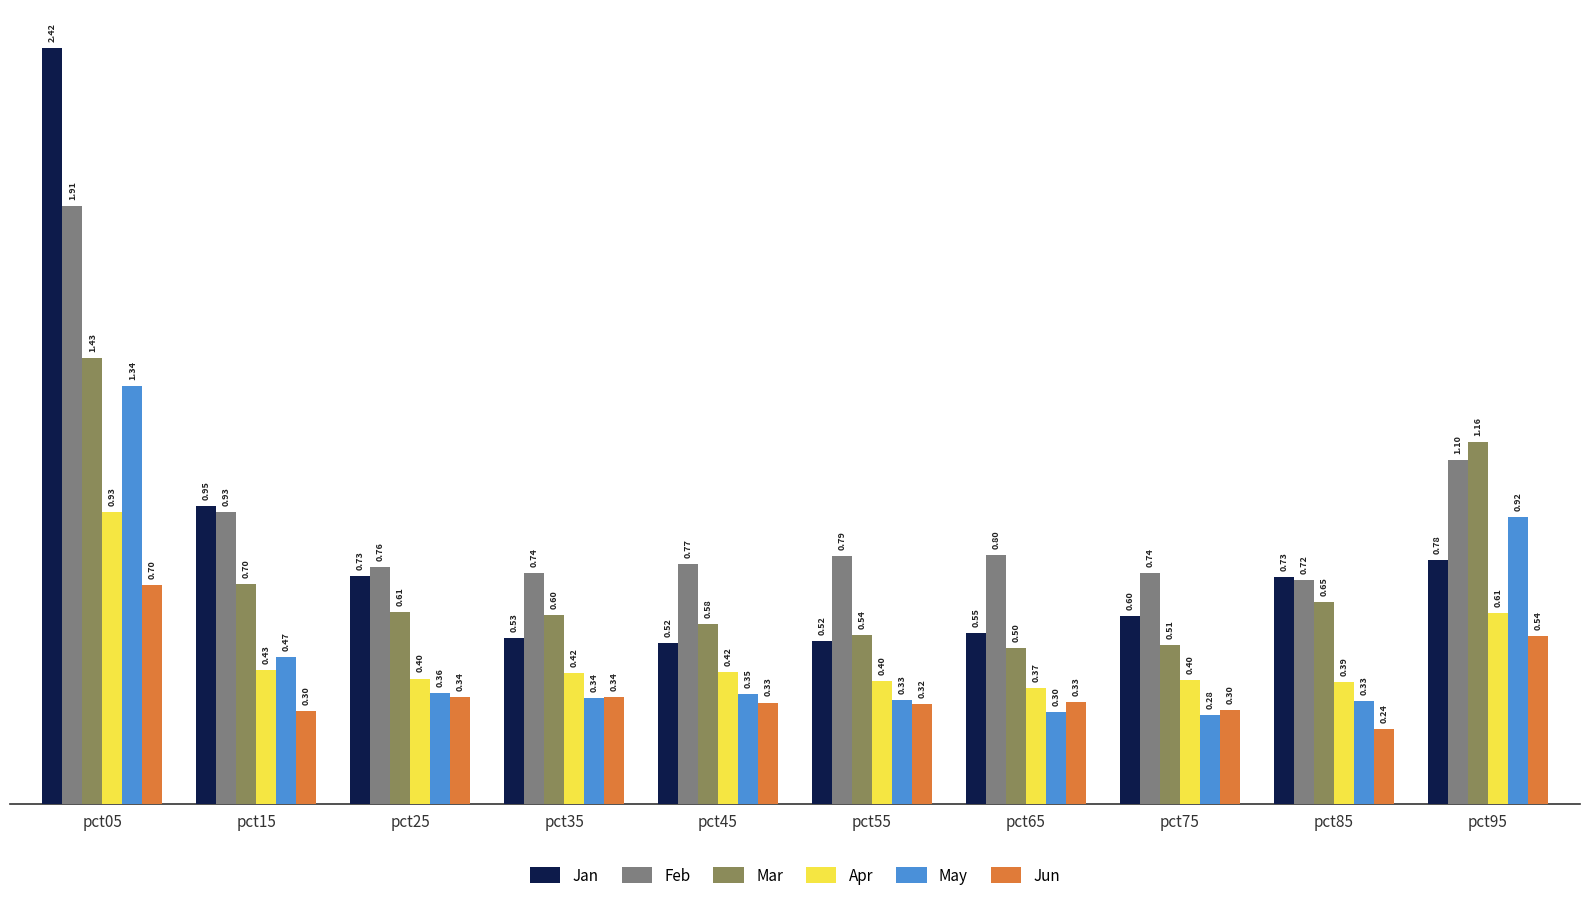

What is the difference between the maximum and minimum values in the Apr series?

0.6